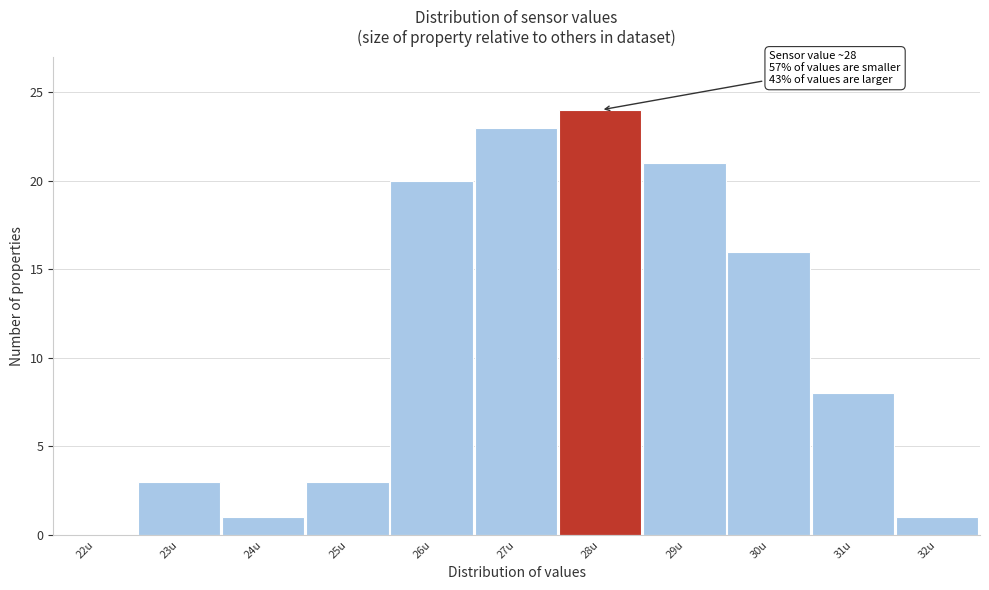

True or false: the data shows 0 at 22u.

True